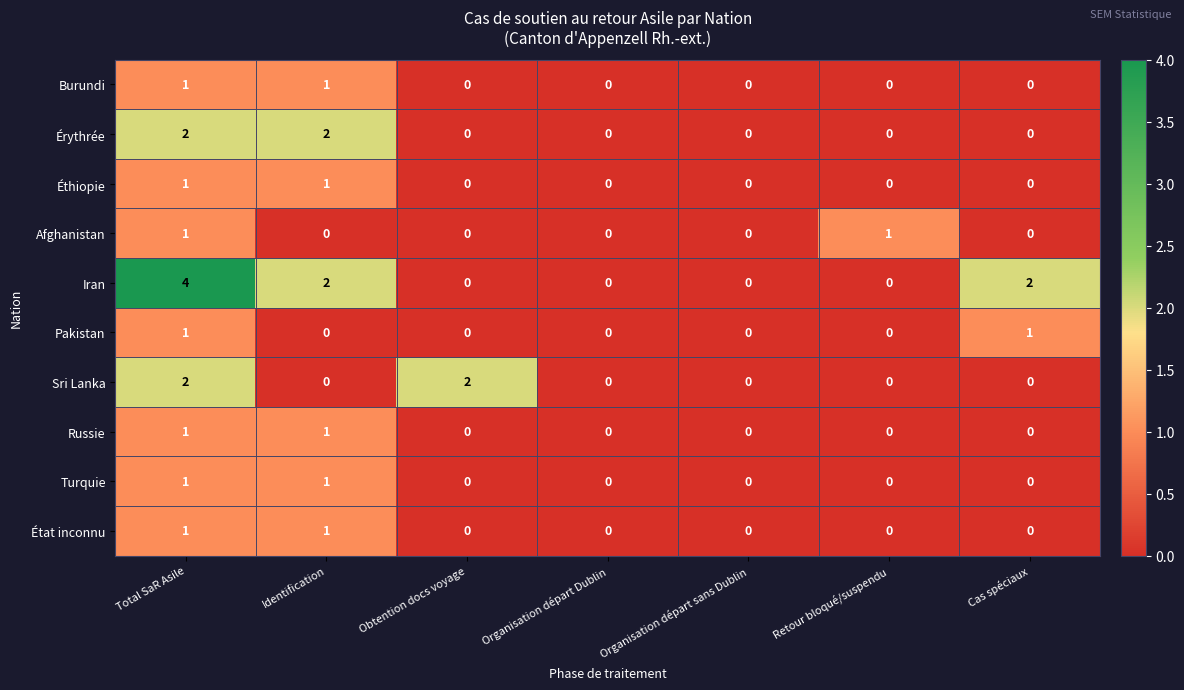

Which series has the largest total across all categories?

Iran